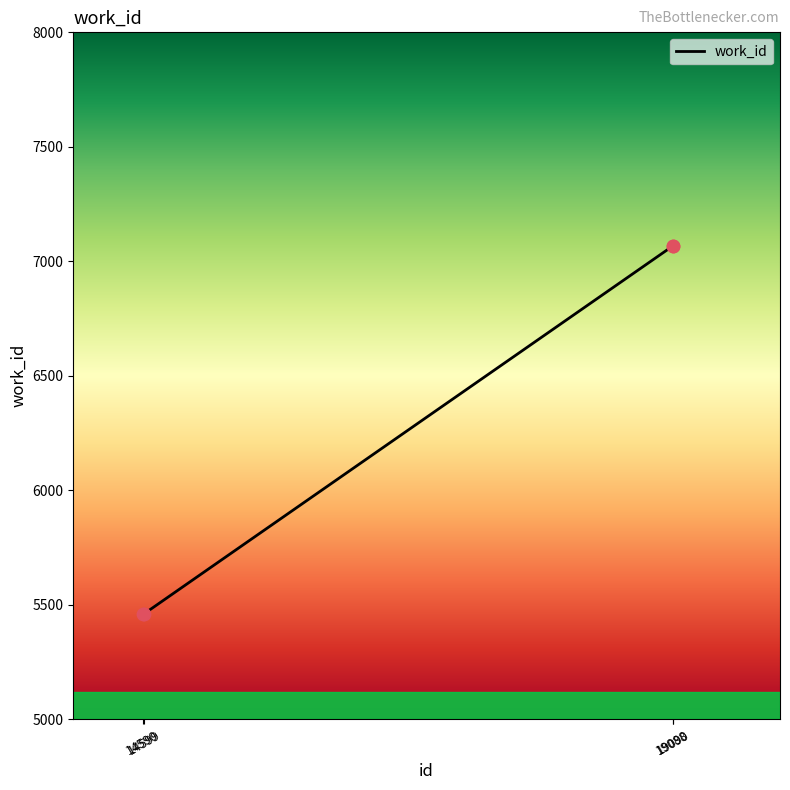

What is the change in value from 14599 to 19090?

+1608